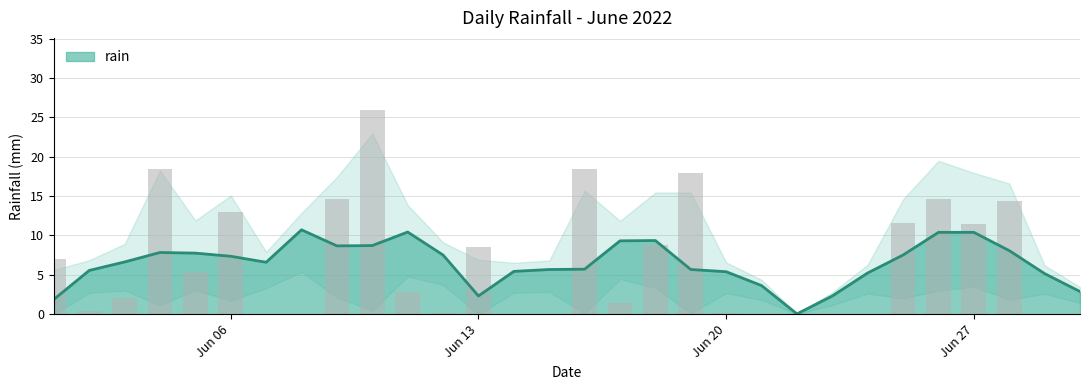

At which category does the chart reach its peak across all series?

2022-06-10